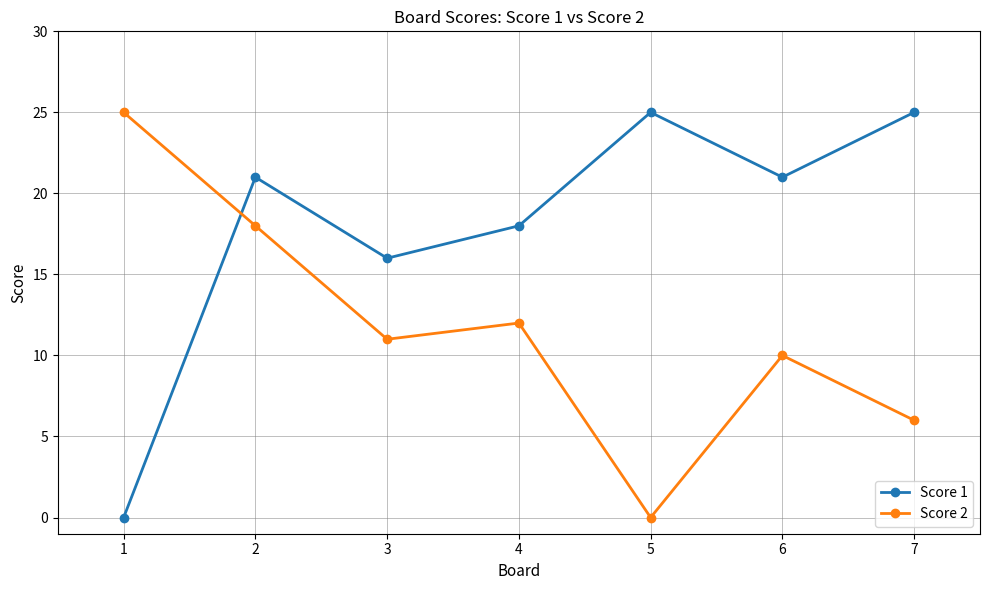

What is the difference between the highest and lowest values at 7?

19